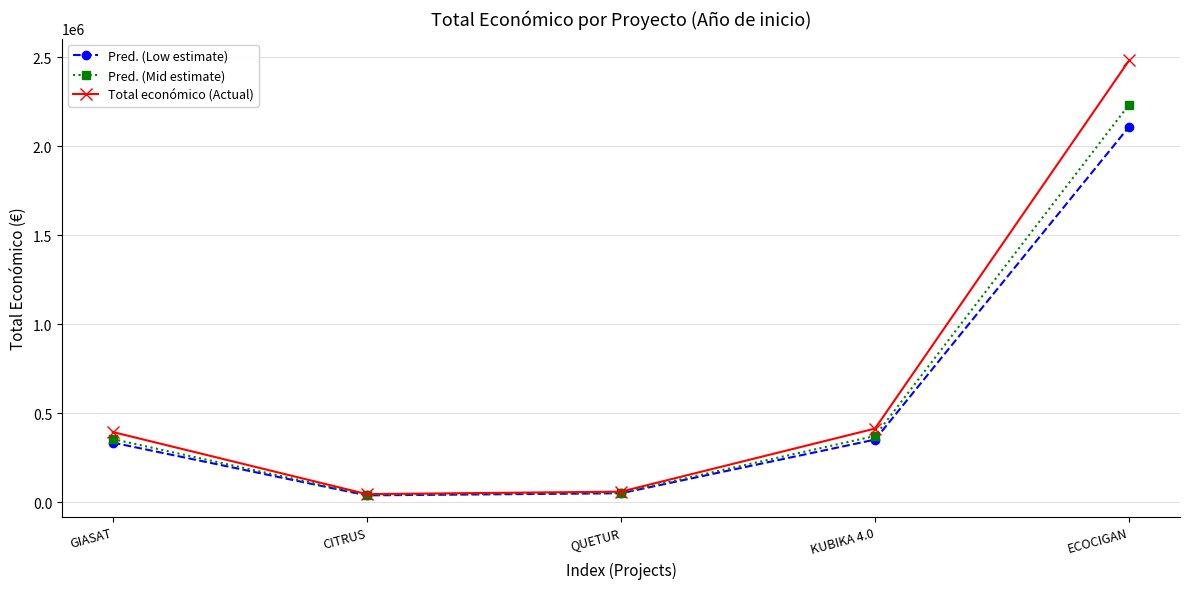

Reading left to right, what are all the values shown in this chart?

Pred. (Low estimate): 336039.0	39355.0	51146.2	352569.8	2111156.9
Pred. (Mid estimate): 355806.0	41670.0	54154.8	373309.2	2235342.6
Total económico (Actual): 395340.0	46300.0	60172.0	414788.0	2483714.0